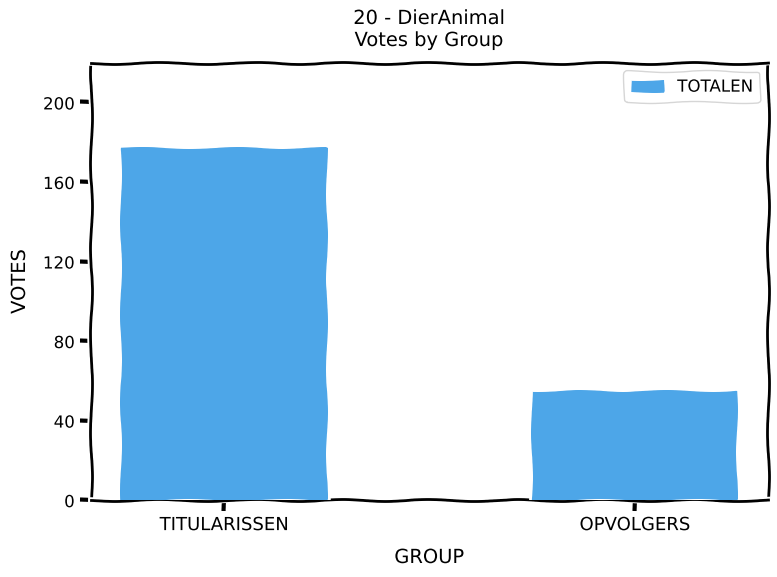

Rank the categories by value from highest to lowest.

TITULARISSEN, OPVOLGERS